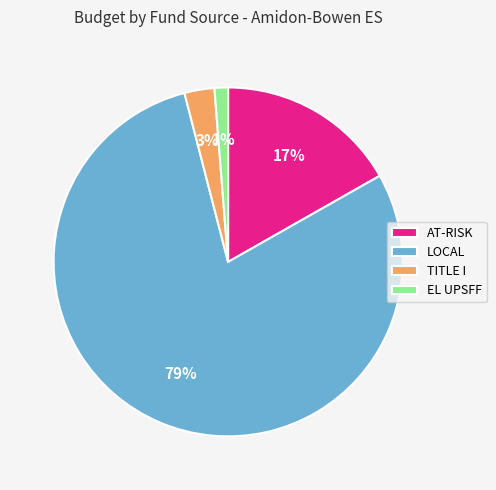

Which has a higher value, EL UPSFF or AT-RISK?

AT-RISK